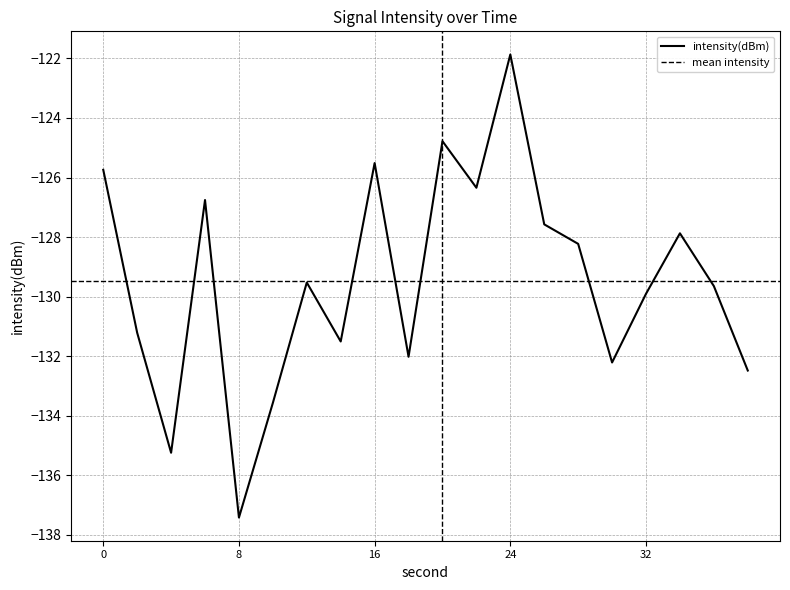

Reading left to right, list all the values displayed in this chart.

-125.7	-131.2	-135.2	-126.8	-137.4	-133.6	-129.5	-131.5	-125.5	-132.0	-124.8	-126.3	-121.9	-127.6	-128.2	-132.2	-129.9	-127.9	-129.6	-132.5